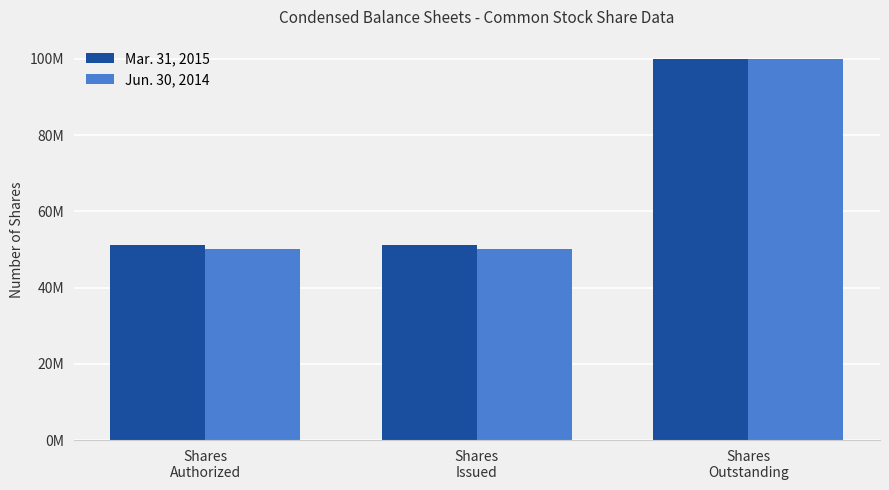

The value of Mar. 31, 2015 at Shares
Issued is 67838435. True or false?

False